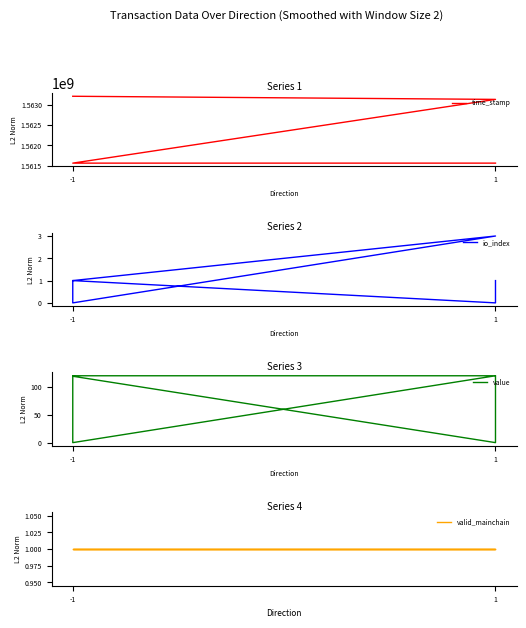

List the series in order of their peak value, highest first.

time_stamp, value, io_index, valid_mainchain